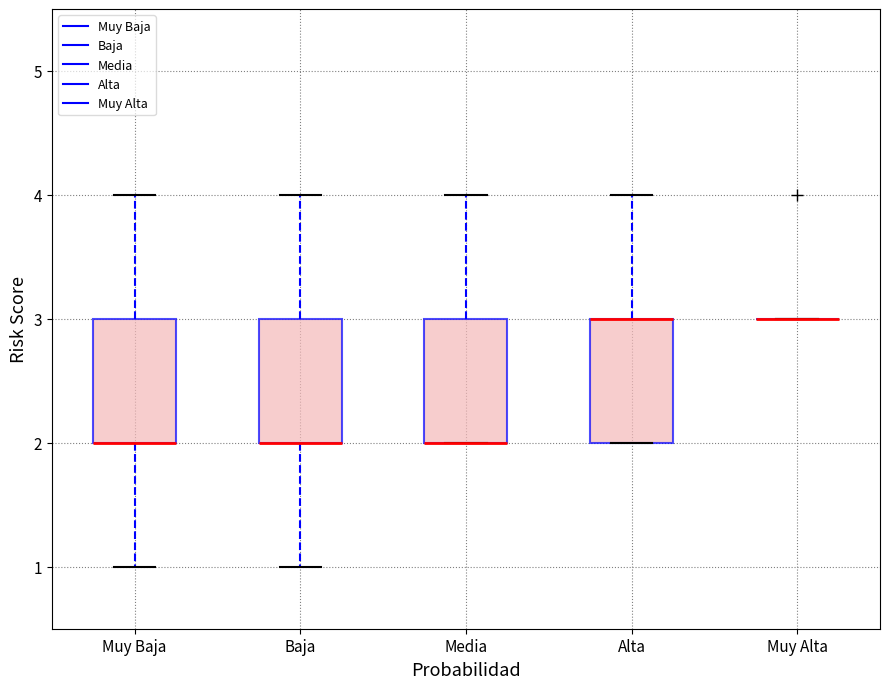

Reading left to right, transcribe this box plot: for each box, give where its median line is, the range the box spans, and where its two whiskers end, as read against the y-axis. The values are not printed on the chart, so give them approximately, as read against the axis.

Muy Baja: median 2 (drawn on the box's lower edge), box 2 to 3, whiskers 1 to 4
Baja: median 2 (drawn on the box's lower edge), box 2 to 3, whiskers 1 to 4
Media: median 2 (drawn on the box's lower edge), box 2 to 3, whiskers 2 to 4
Alta: median 3 (drawn on the box's upper edge), box 2 to 3, whiskers 2 to 4
Muy Alta: box collapsed to a line at 3, whiskers 3 to 3